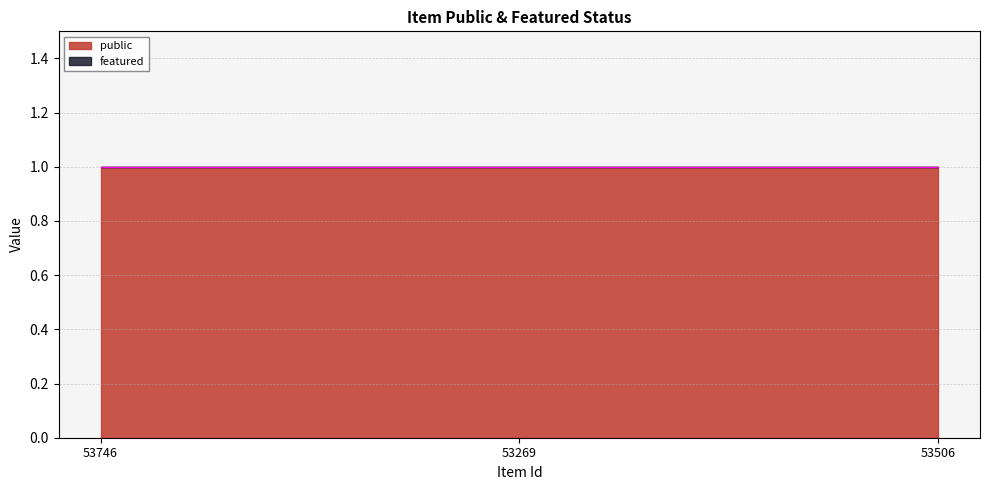

Reading left to right, transcribe all the data shown in this chart.

public: 53746=1	53269=1	53506=1
featured: 53746=0	53269=0	53506=0